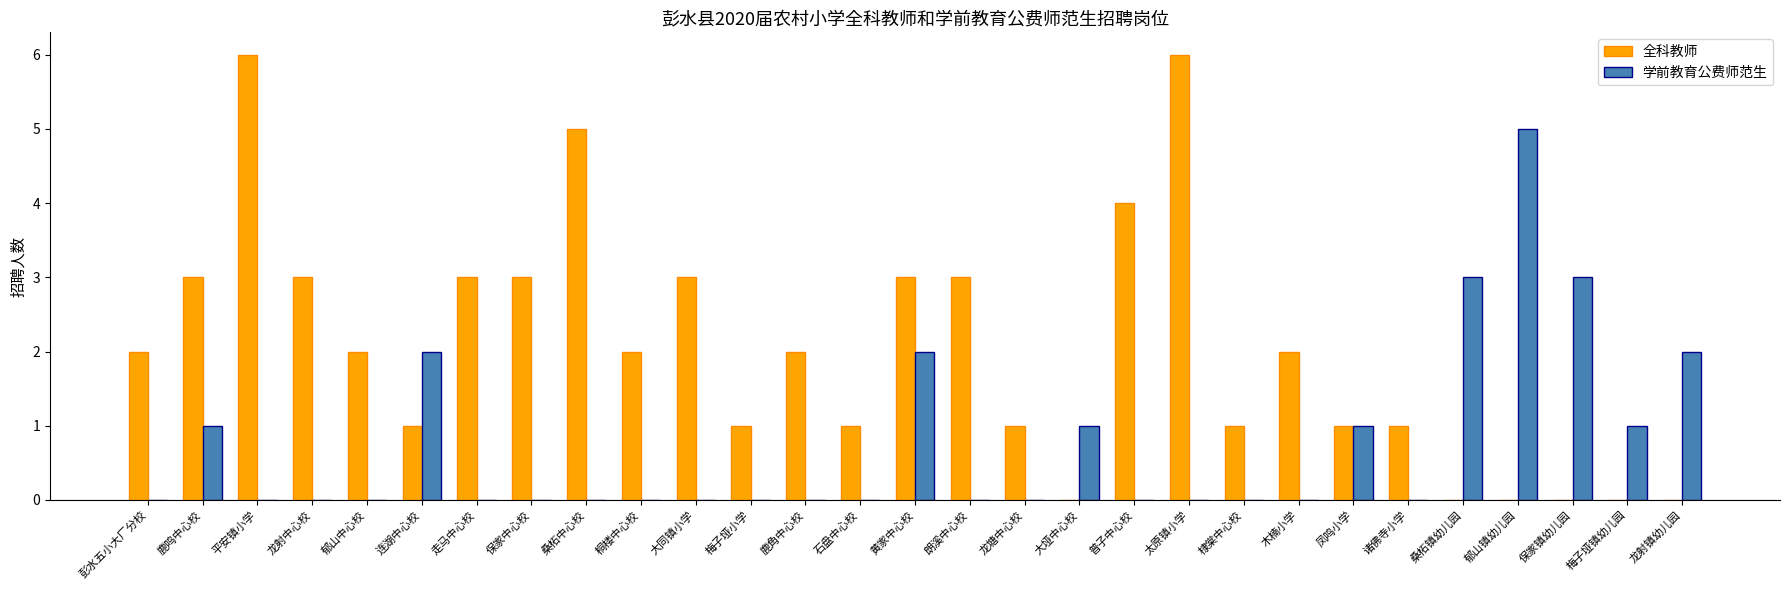

Reading left to right, extract all data points from this chart.

全科教师: 彭水五小大厂分校=2	鹿鸣中心校=3	平安镇小学=6	龙射中心校=3	郁山中心校=2	连湖中心校=1	走马中心校=3	保家中心校=3	桑柘中心校=5	桐楼中心校=2	大同镇小学=3	梅子垭小学=1	鹿角中心校=2	石盘中心校=1	黄家中心校=3	朗溪中心校=3	龙塘中心校=1	大垭中心校=0	普子中心校=4	太原镇小学=6	棣棠中心校=1	木楠小学=2	凤鸣小学=1	诸佛寺小学=1	桑柘镇幼儿园=0	郁山镇幼儿园=0	保家镇幼儿园=0	梅子垭镇幼儿园=0	龙射镇幼儿园=0
学前教育公费师范生: 彭水五小大厂分校=0	鹿鸣中心校=1	平安镇小学=0	龙射中心校=0	郁山中心校=0	连湖中心校=2	走马中心校=0	保家中心校=0	桑柘中心校=0	桐楼中心校=0	大同镇小学=0	梅子垭小学=0	鹿角中心校=0	石盘中心校=0	黄家中心校=2	朗溪中心校=0	龙塘中心校=0	大垭中心校=1	普子中心校=0	太原镇小学=0	棣棠中心校=0	木楠小学=0	凤鸣小学=1	诸佛寺小学=0	桑柘镇幼儿园=3	郁山镇幼儿园=5	保家镇幼儿园=3	梅子垭镇幼儿园=1	龙射镇幼儿园=2